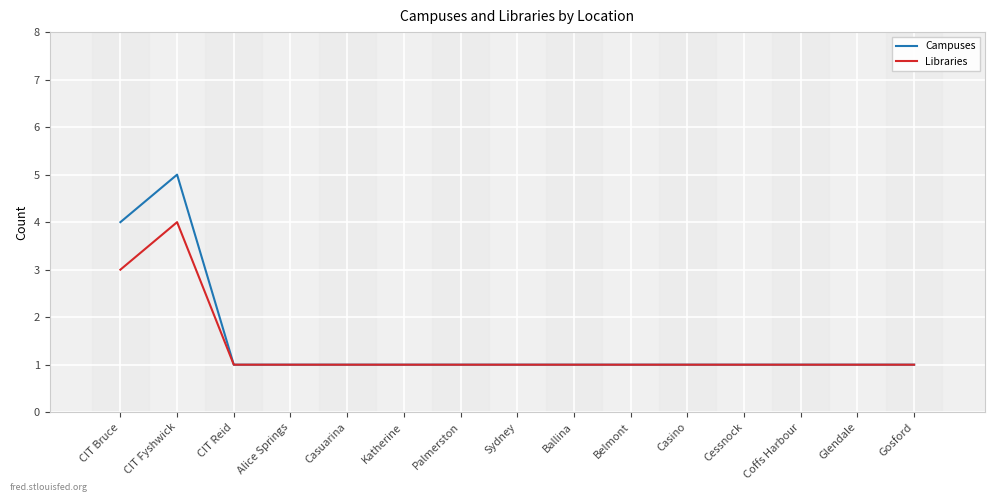

What is the average value of the Campuses series?

1